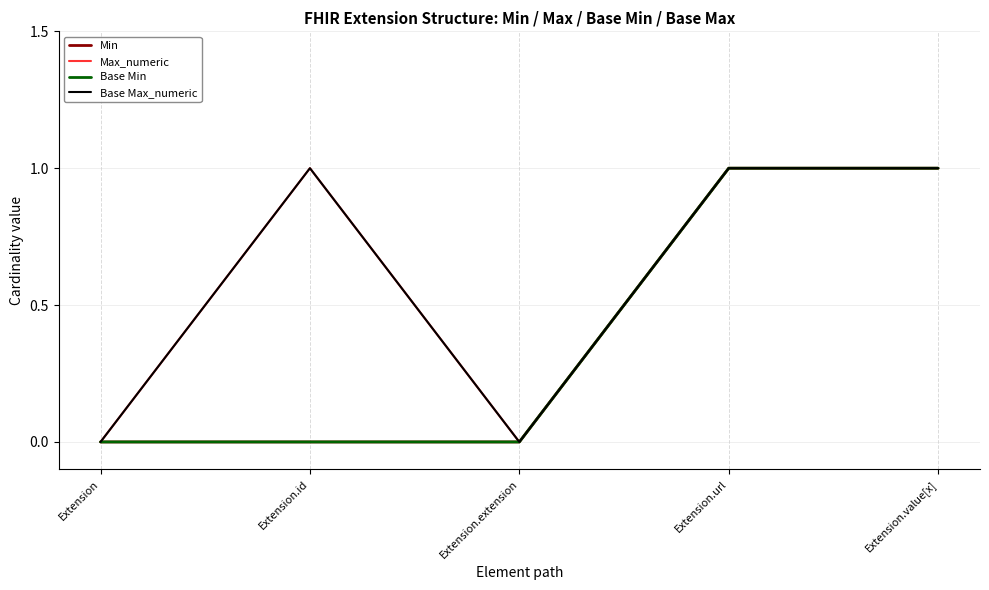

Which series has the largest total across all categories?

Max_numeric